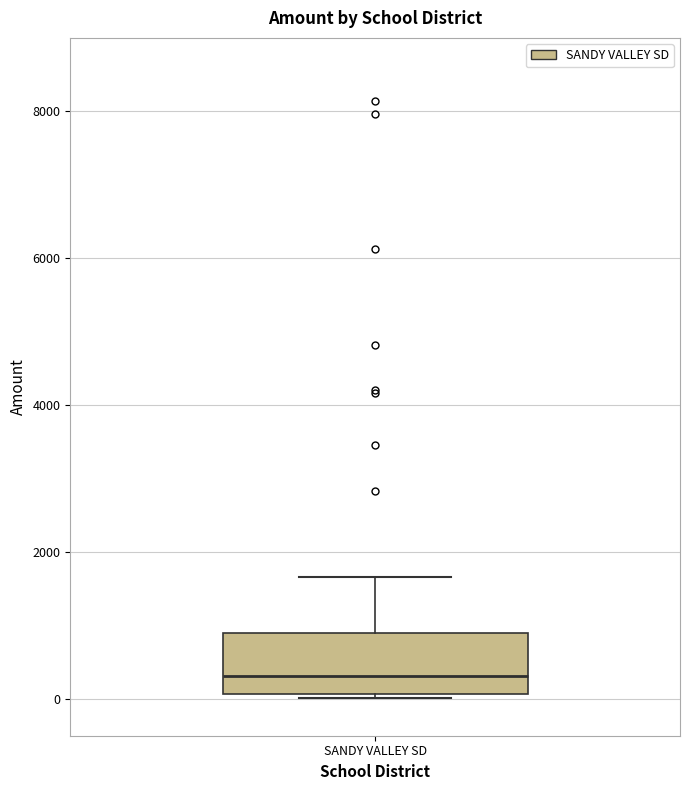

Transcribe this box plot: give where the median line is, the range the box spans, and where the two whiskers end, as read against the y-axis. The values are not printed on the chart, so give them approximately, as read against the axis.

median 400, box 0 to 1000, whiskers 0 to 1600